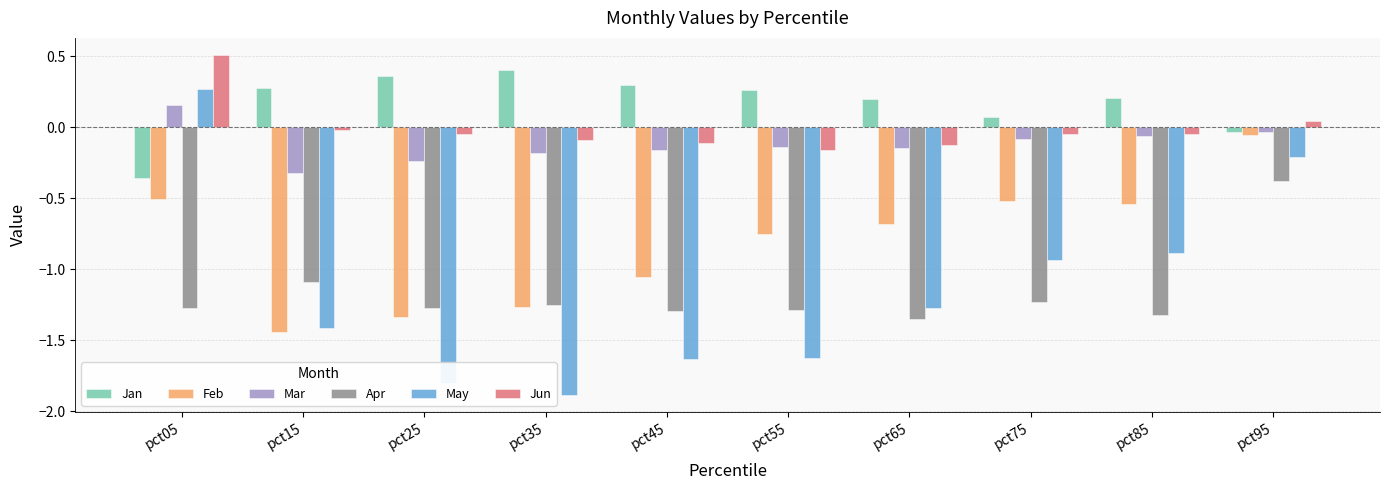

What are all the series names shown in the legend?

Jan, Feb, Mar, Apr, May, Jun